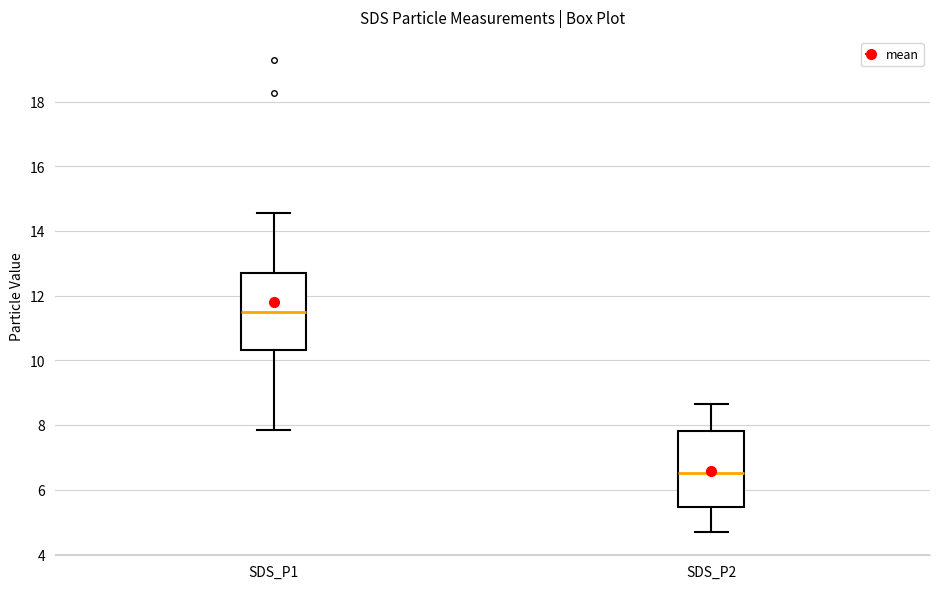

Reading left to right, read every box against the y-axis: the position of its median line, the range the box covers, and the ends of its whiskers. The values are not printed on the chart, so give them approximately, as read against the axis.

SDS_P1: median 11.4, box 10.4 to 12.6, whiskers 7.8 to 14.6
SDS_P2: median 6.6, box 5.4 to 7.8, whiskers 4.8 to 8.6